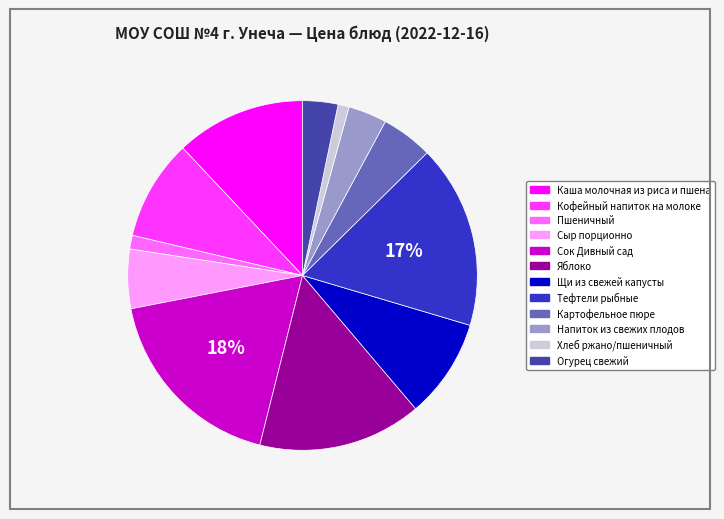

Is there any slice that represents more than half of the pie?

No